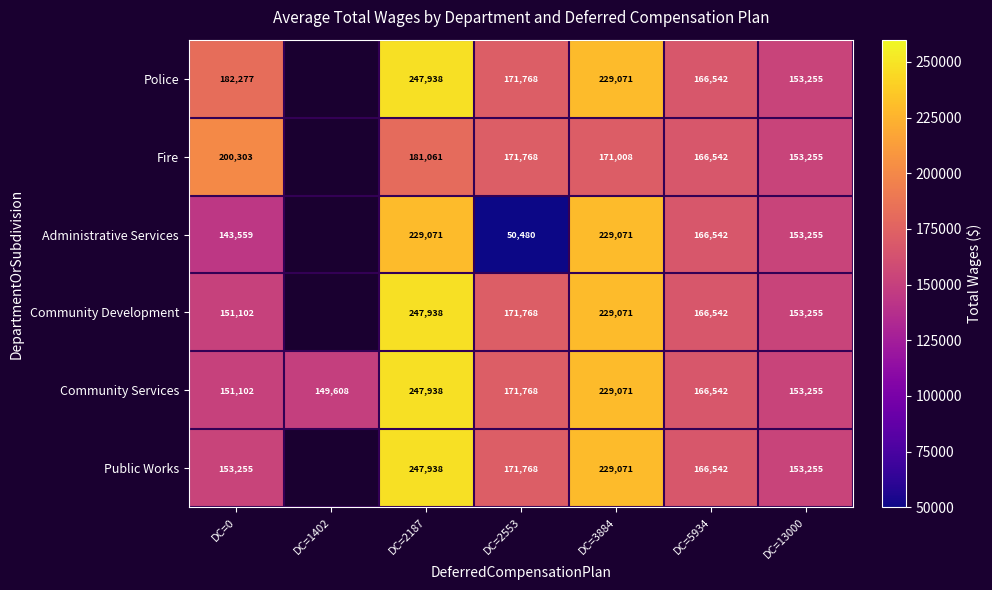

Is it true that Fire equals 222489 at DC=13000?

False